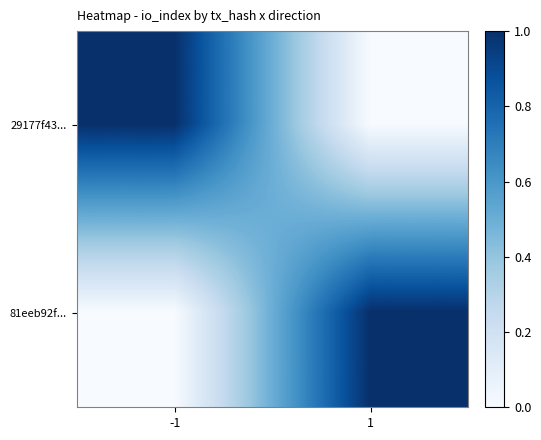

Reading left to right, extract all data points from this chart.

29177f43...: -1=1	1=0
81eeb92f...: -1=0	1=1